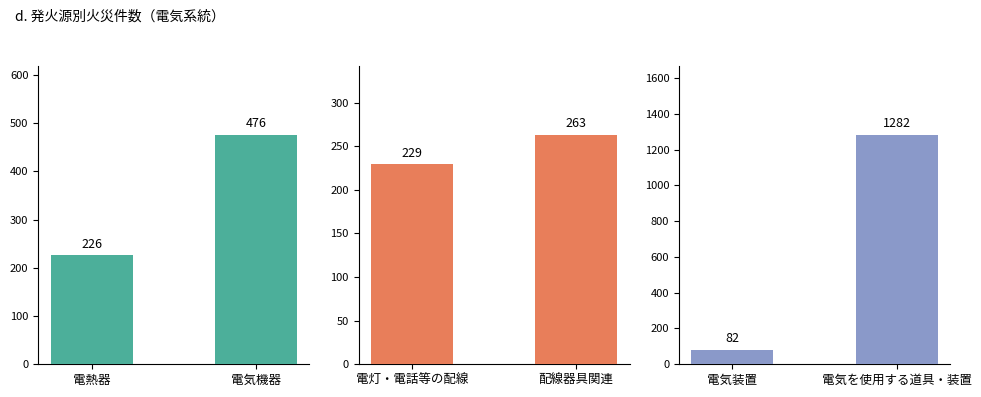

What is the approximate value of Group 1 at 電気機器?

476